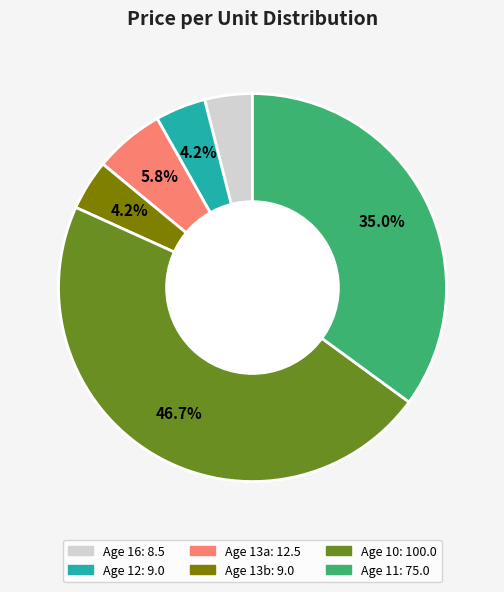

To the nearest percent, what is the difference between the largest and smallest slice percentages?

43%